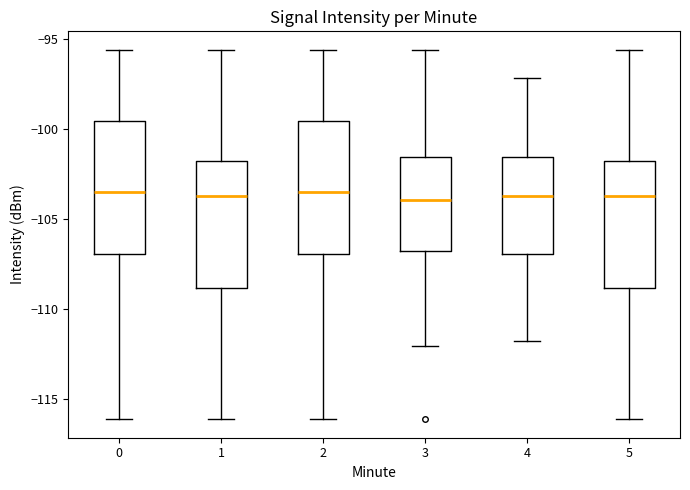

Reading left to right, transcribe this box plot: for each box, give where its median line is, the range the box spans, and where its two whiskers end, as read against the y-axis. The values are not printed on the chart, so give them approximately, as read against the axis.

0: median -103.5, box -107.0 to -99.5, whiskers -116.0 to -95.5
1: median -103.5, box -109.0 to -102.0, whiskers -116.0 to -95.5
2: median -103.5, box -107.0 to -99.5, whiskers -116.0 to -95.5
3: median -104.0, box -106.5 to -101.5, whiskers -112.0 to -95.5
4: median -103.5, box -107.0 to -101.5, whiskers -111.5 to -97.0
5: median -103.5, box -109.0 to -102.0, whiskers -116.0 to -95.5